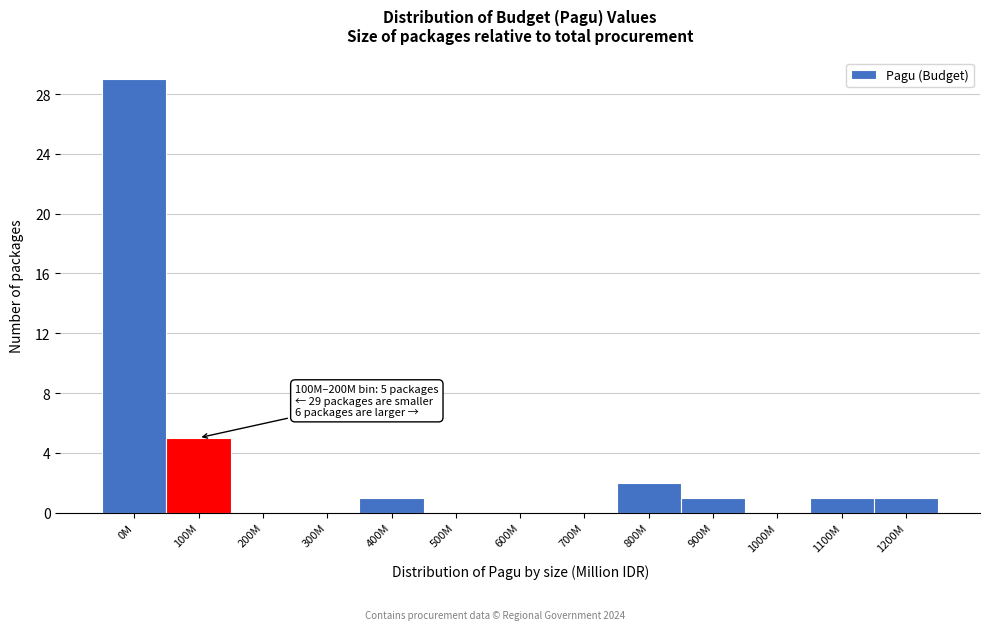

Reading right to left, transcribe all the data shown in this chart.

1200M=1	1100M=1	1000M=0	900M=1	800M=2	700M=0	600M=0	500M=0	400M=1	300M=0	200M=0	100M=5	0M=29